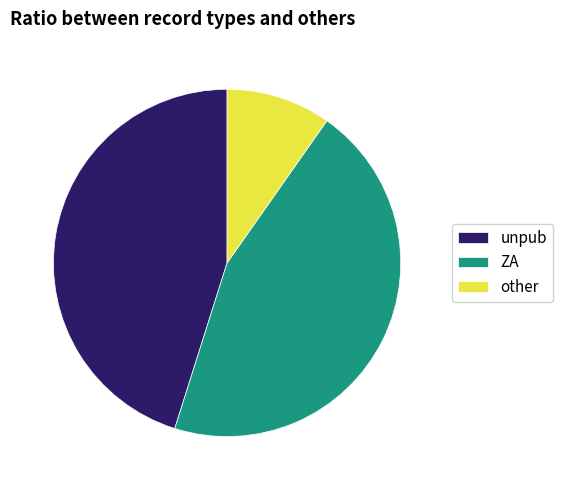

Is there a majority slice in this chart?

No